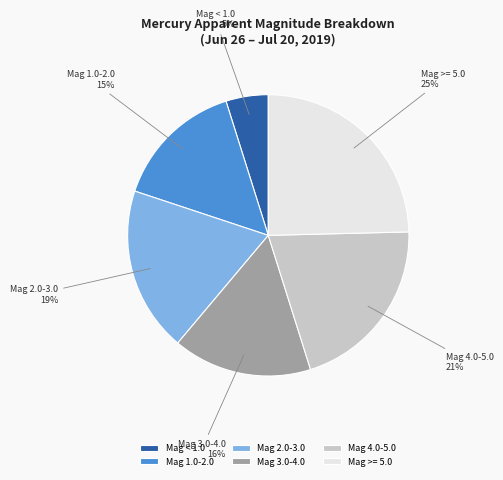

To the nearest percent, what portion does Mag 4.0-5.0 represent?

21%